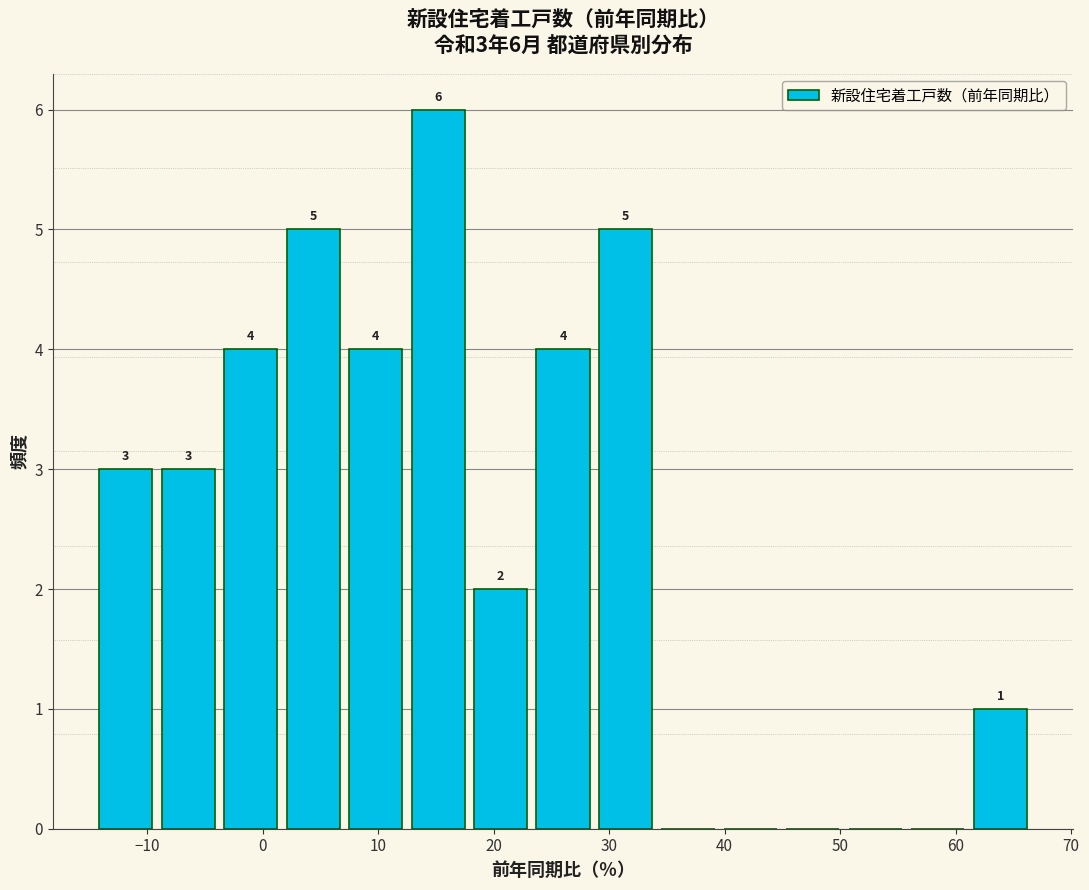

Which range on the x-axis has the tallest bar?

12 to 18